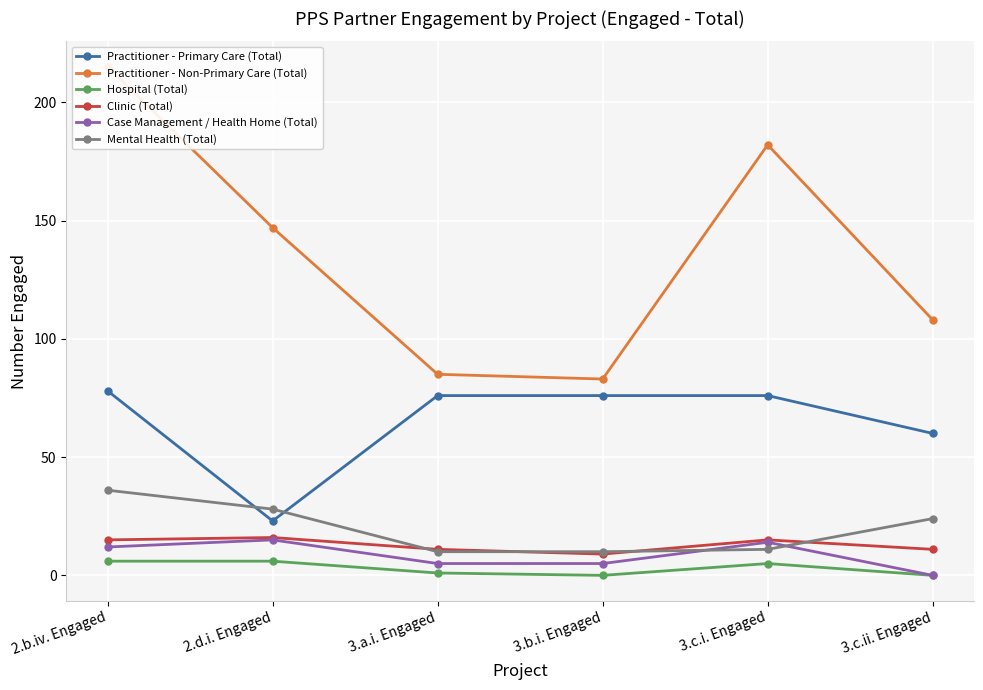

How many series are shown in this chart?

6